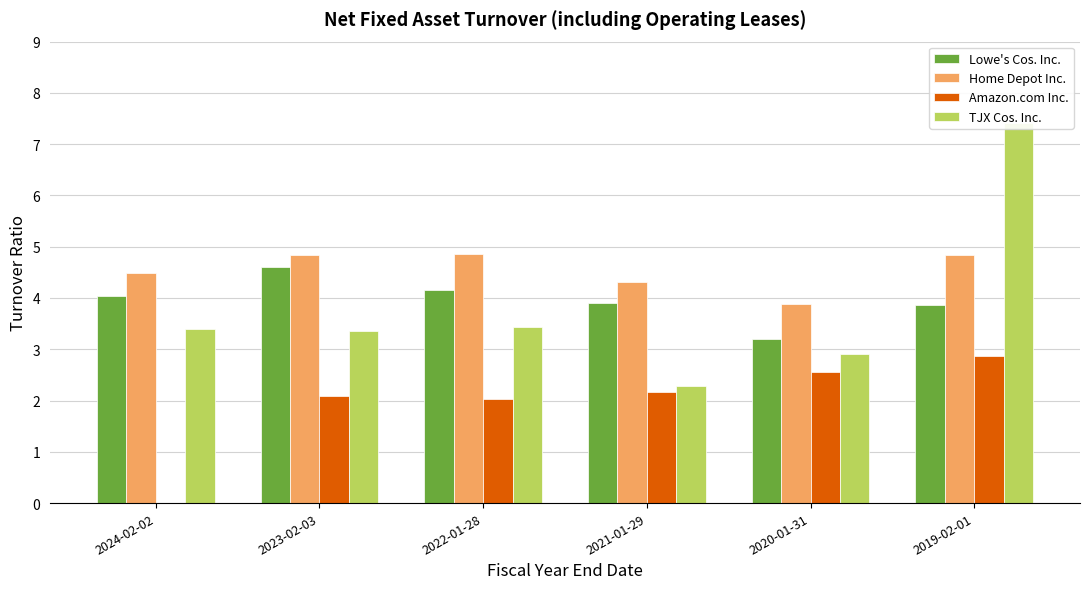

Is the value of Amazon.com Inc. at 2021-01-29 greater than the value of TJX Cos. Inc. at 2021-01-29?

No